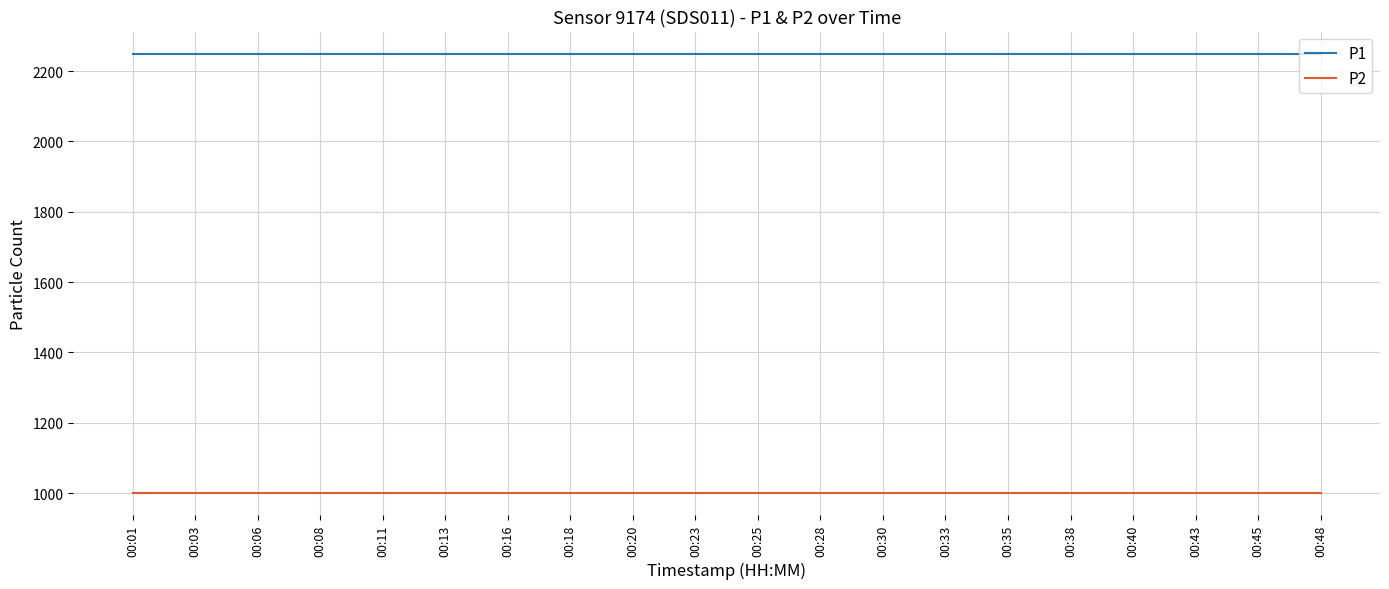

True or false: P2 and P1 intersect in this chart.

False